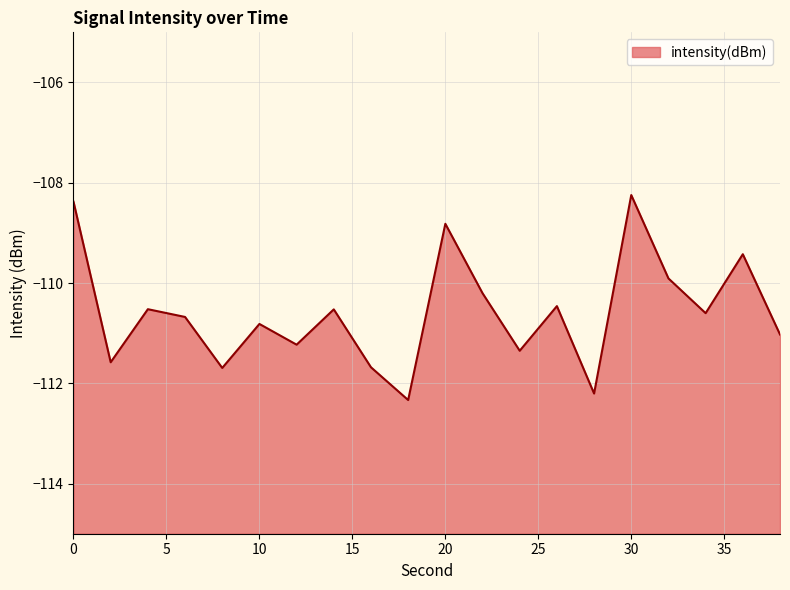

Does the chart display data point markers on the line(s)?

No